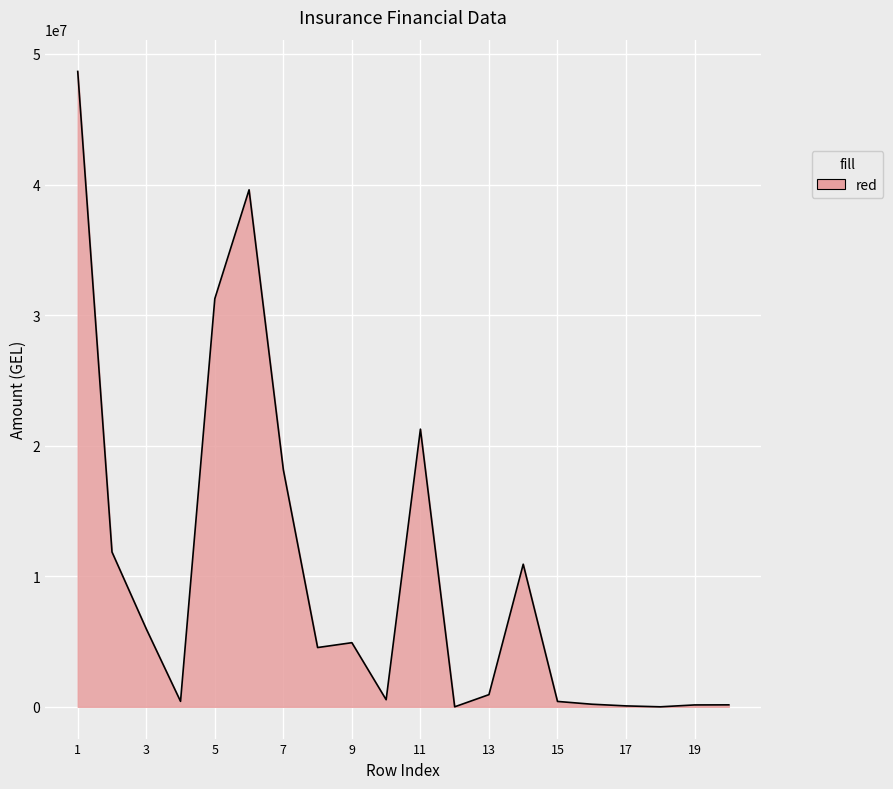

What is the difference between the maximum and minimum values?

48660642.0